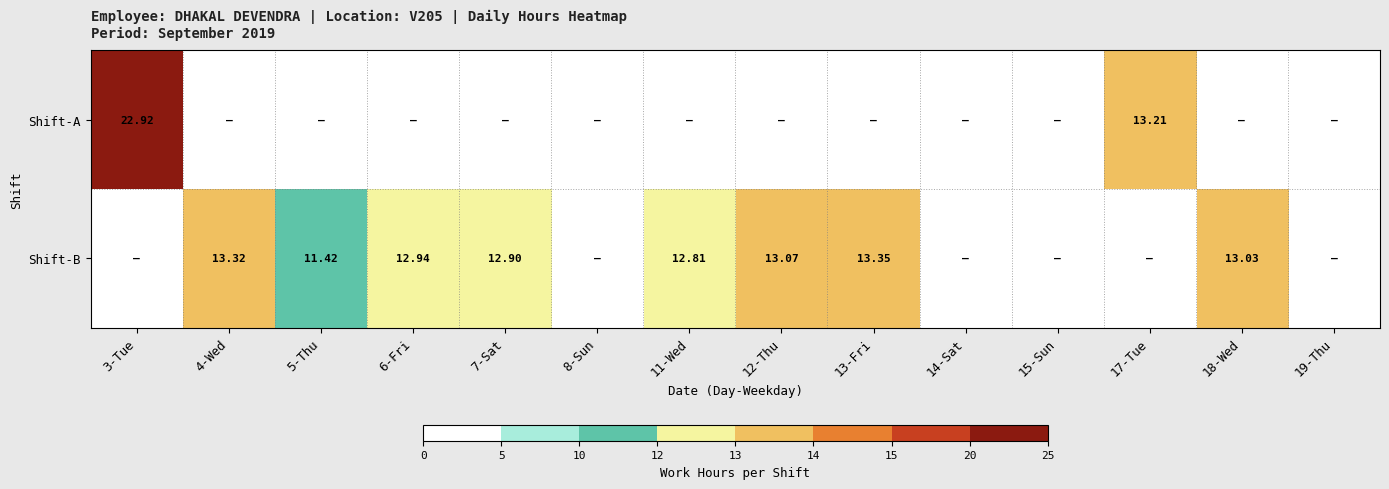

At which category does the chart reach its peak across all series?

3-Tue